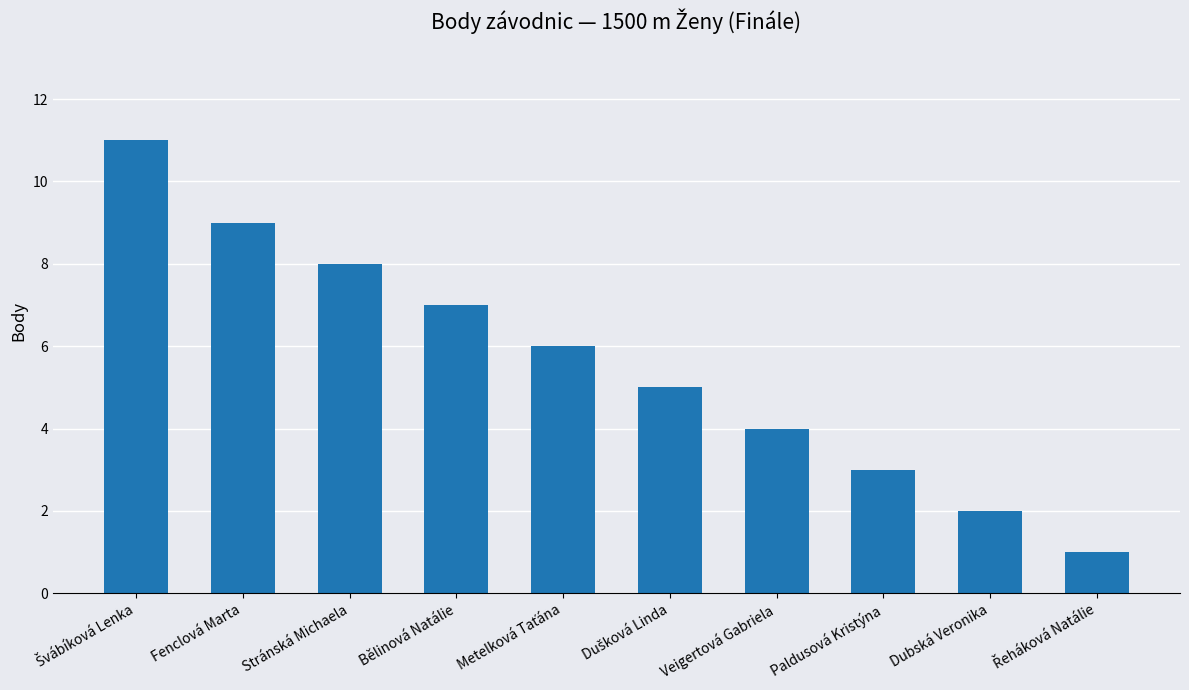

What is the ratio of the value at Bělinová Natálie to the value at Paldusová Kristýna?

2.3